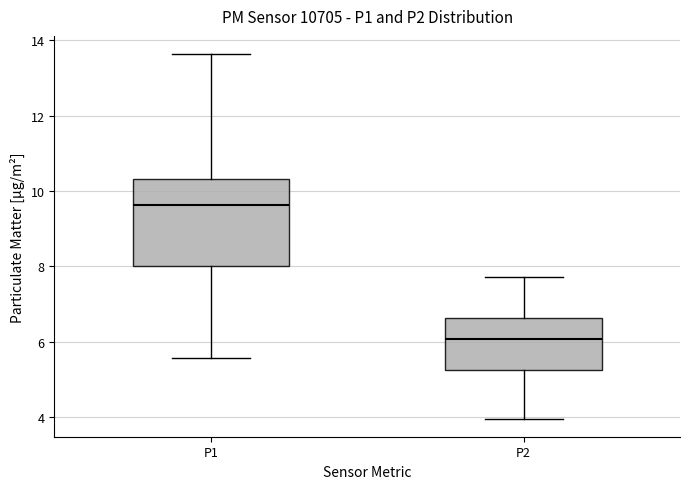

Which box has the lowest median line?

P2